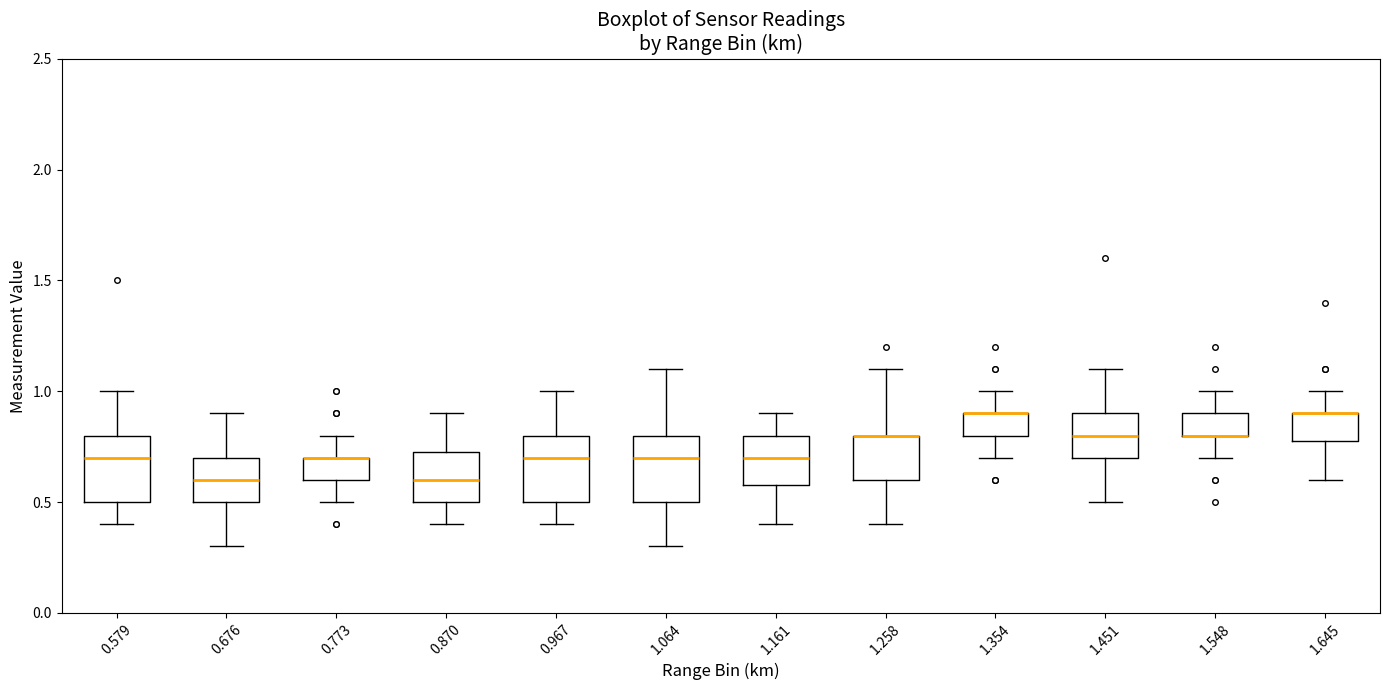

Where is the upper edge of the box at x = 1.645 on the y-axis? The values are not printed on the chart, so give them approximately, as read against the axis.

0.90